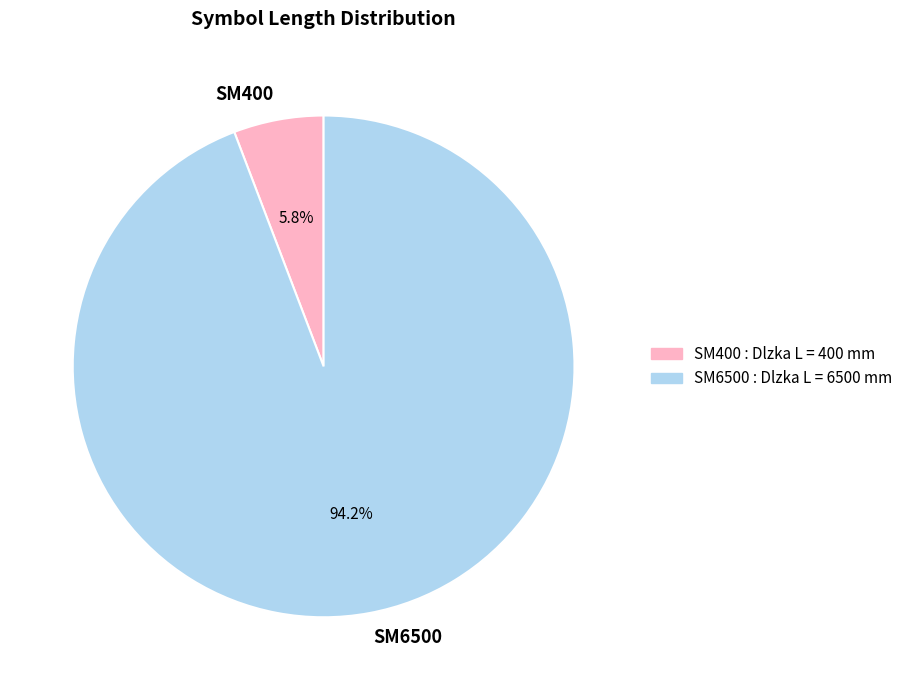

To the nearest percent, what is the combined percentage of SM6500 and SM400?

100%